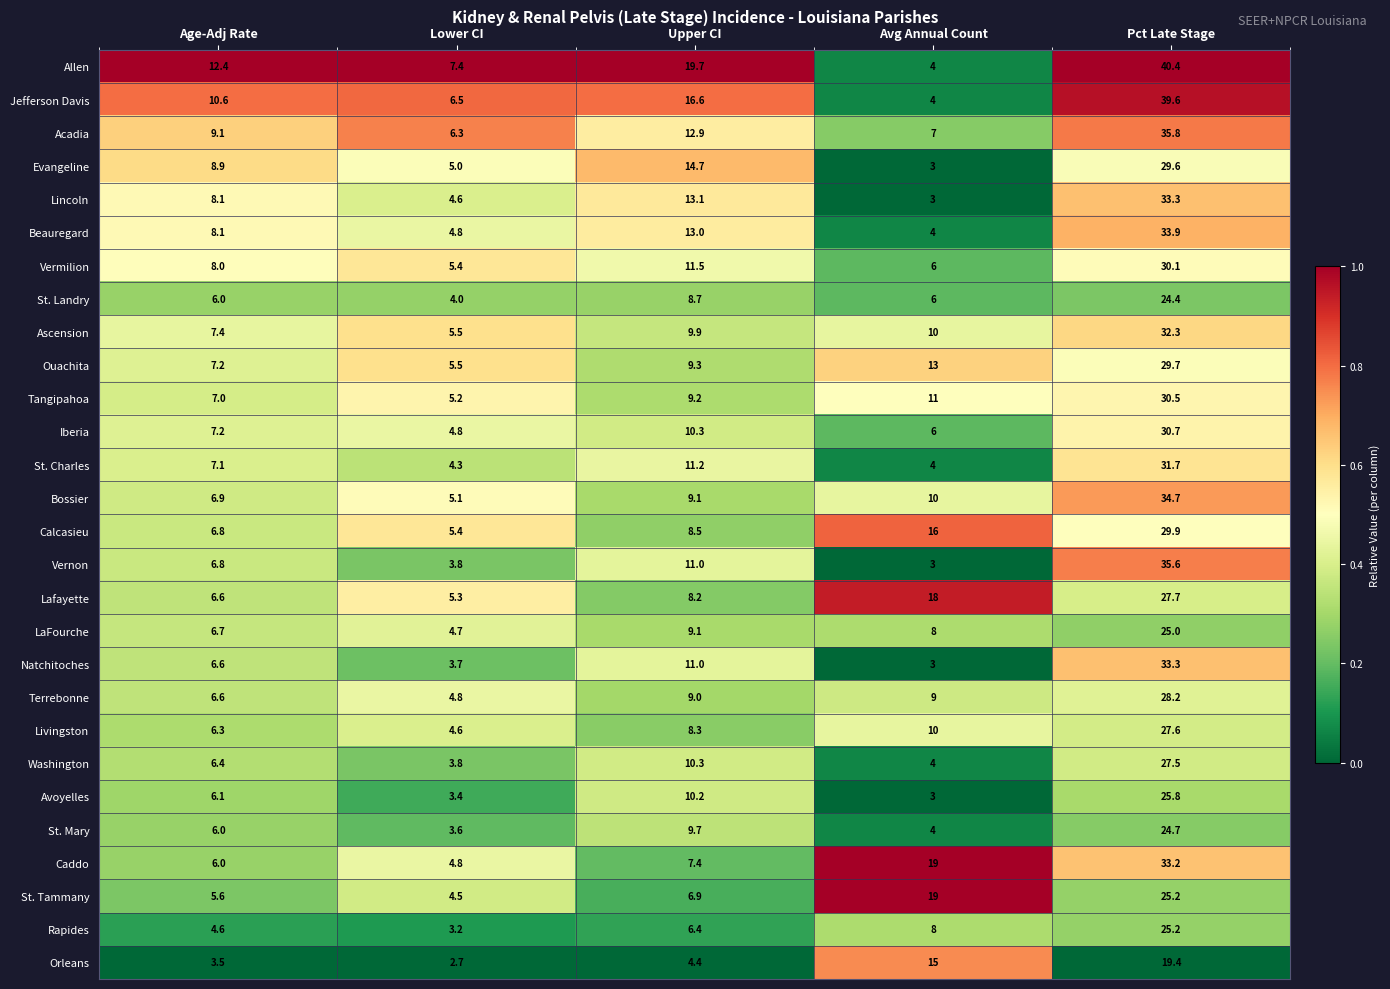

Is the value of LaFourche at Age-Adj Rate greater than the value of St. Landry at Pct Late Stage?

No